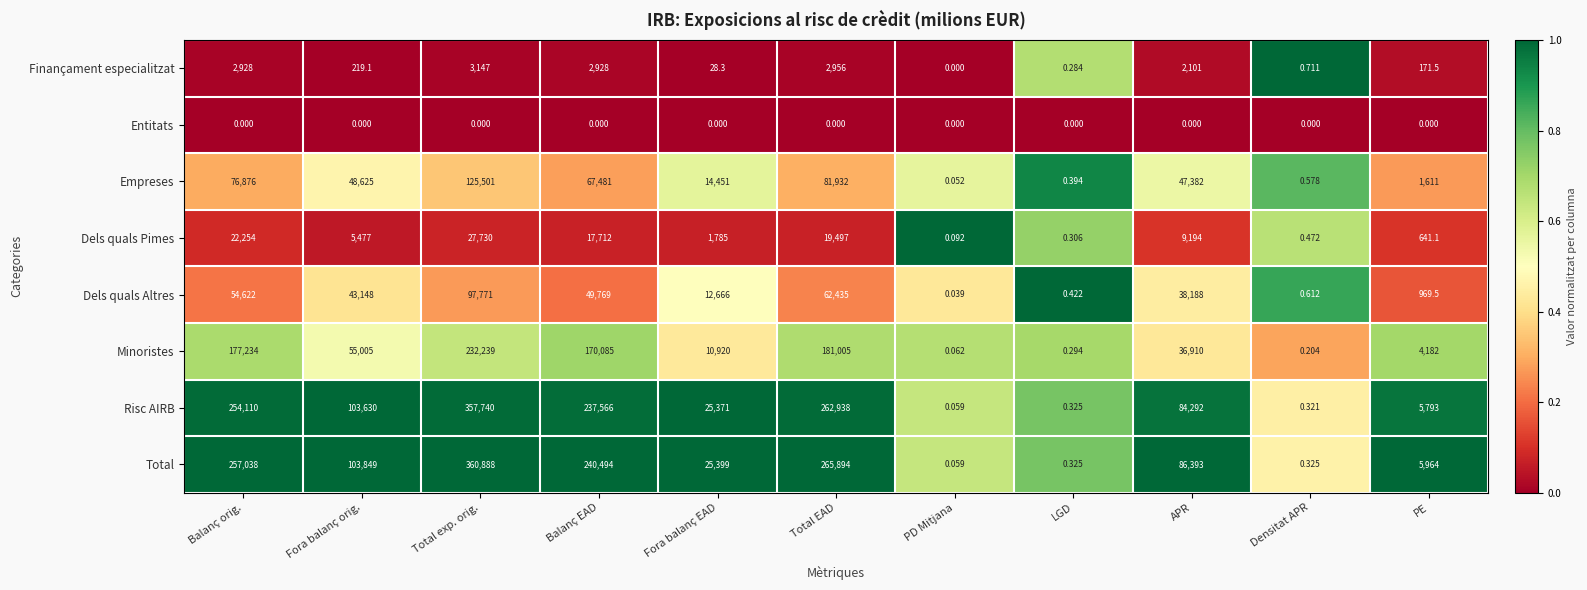

Count the number of categories in the chart.

11